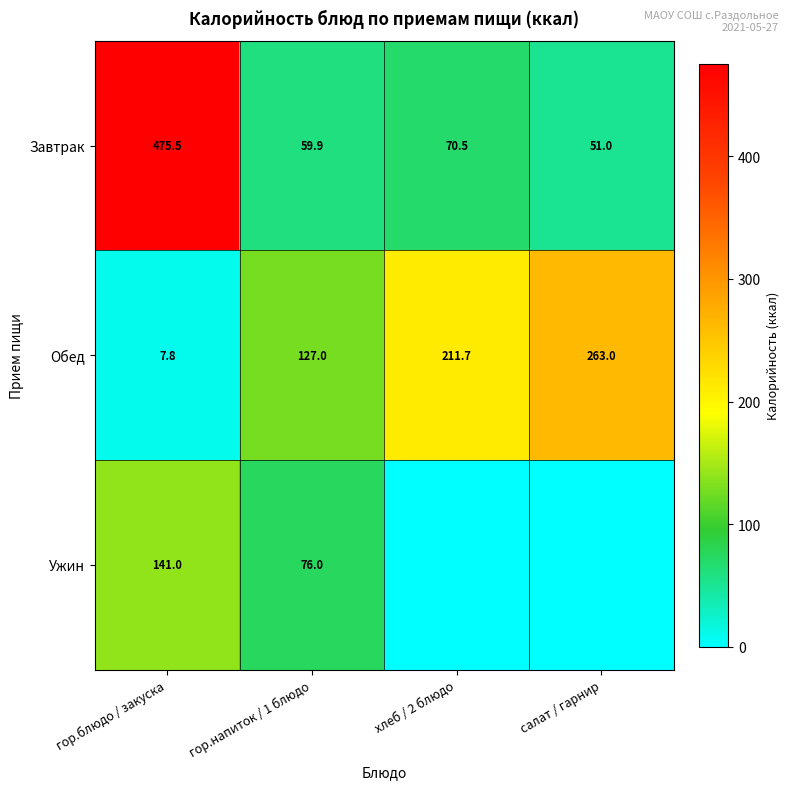

At which category is the sum across all series the highest?

гор.блюдо / закуска